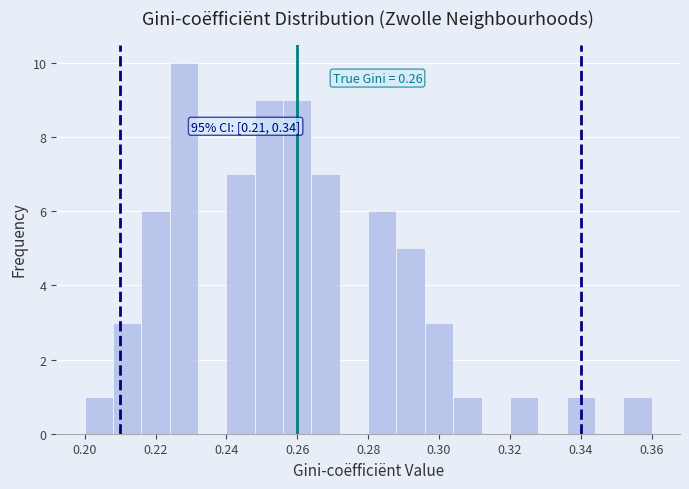

Which range on the x-axis has the tallest bar?

0.224 to 0.232